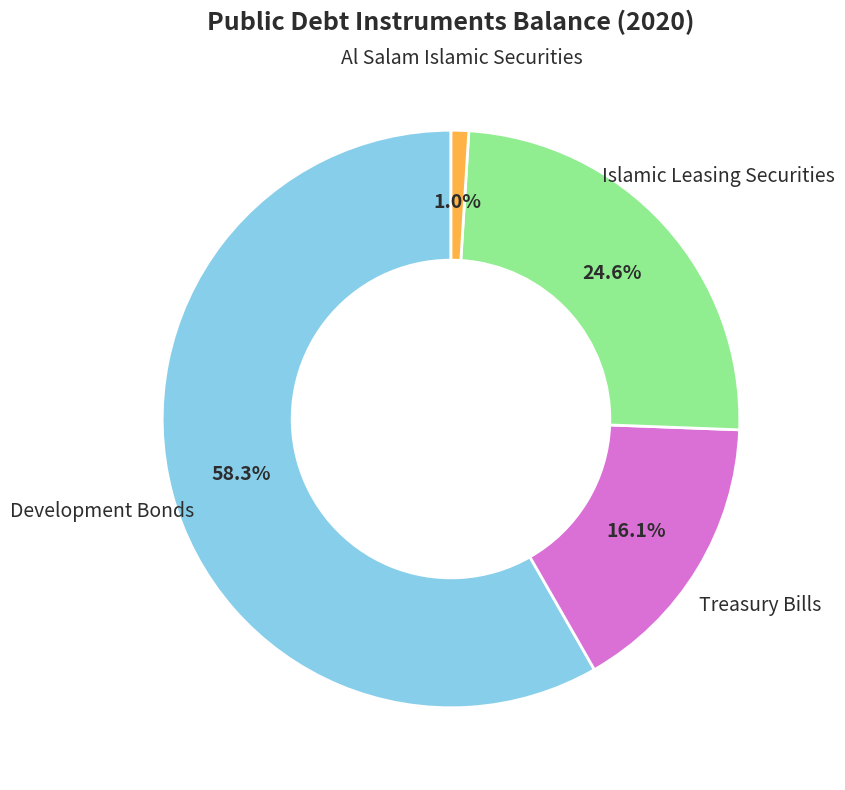

Is there a majority slice in this chart?

Yes